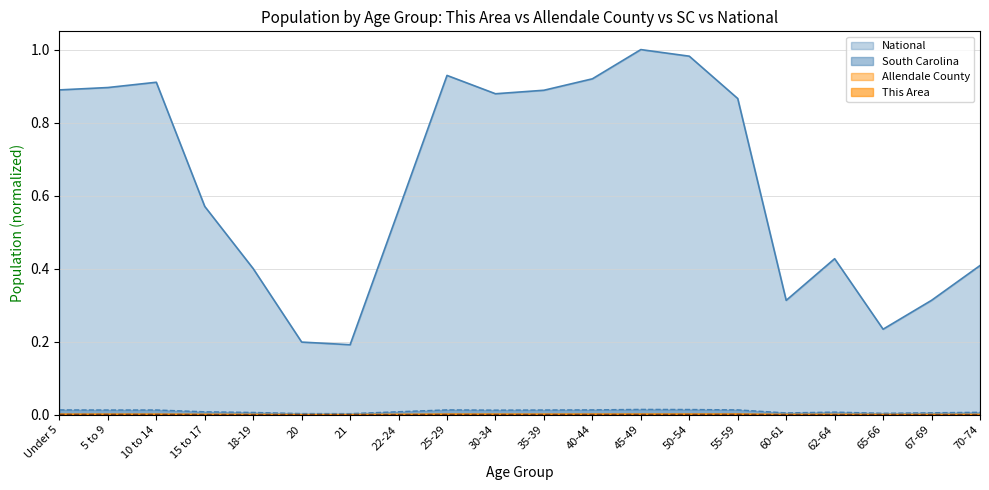

True or false: This Area has more than 1 interior local peaks.

True